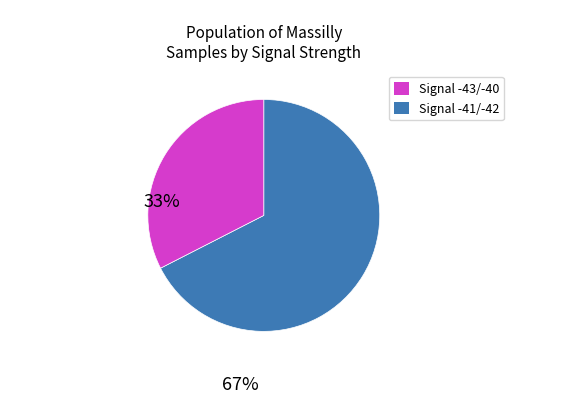

Is there any slice that represents more than half of the pie?

Yes